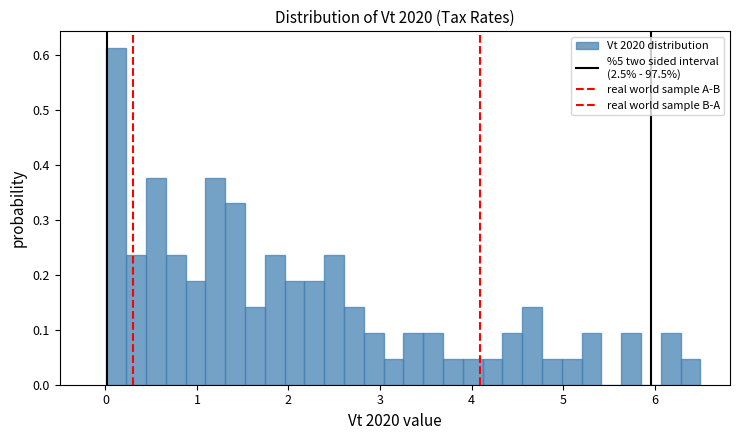

Read against the x-axis, roughly where is the centre of the tallest bar?

0.1